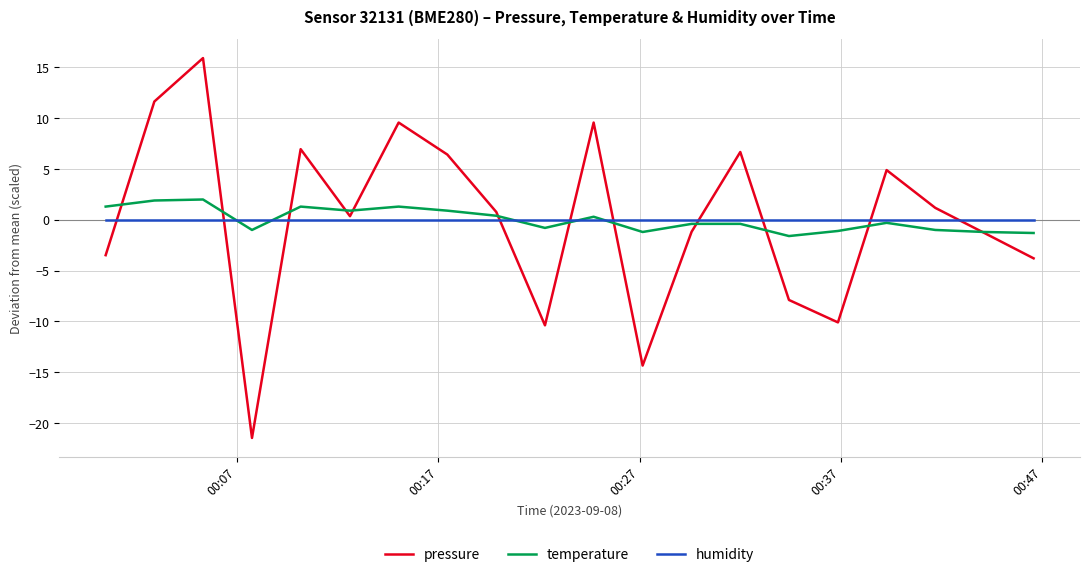

How many positive values does the temperature series have?

9